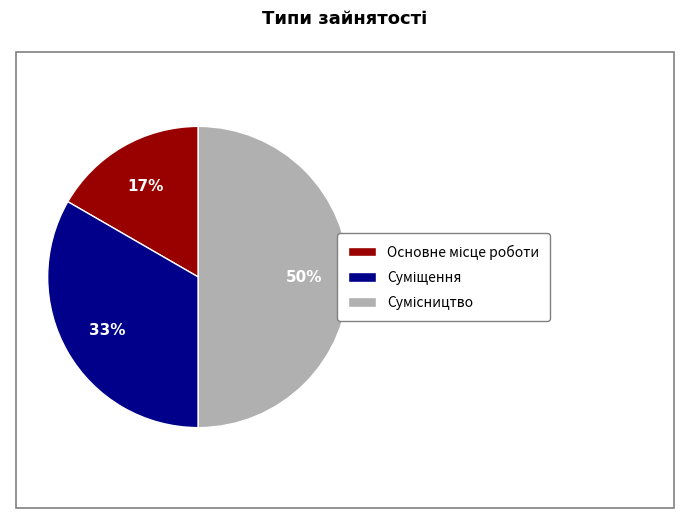

To the nearest percent, what is the difference between the largest and smallest slice percentages?

33%